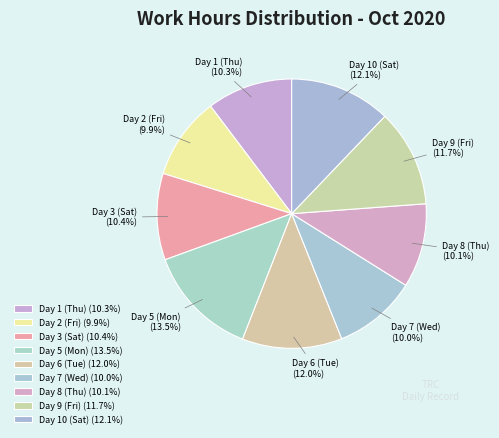

To the nearest percent, what is the average slice percentage?

11%